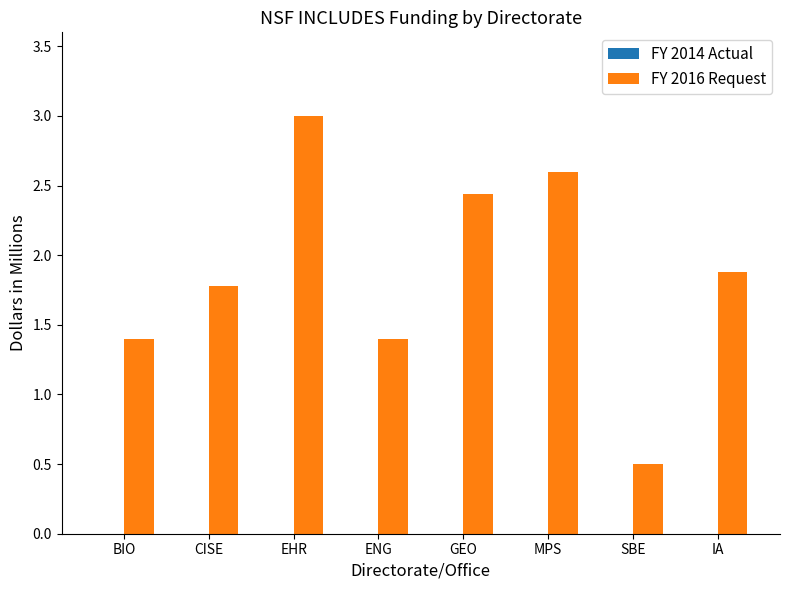

What is the approximate value at ENG?

1.4